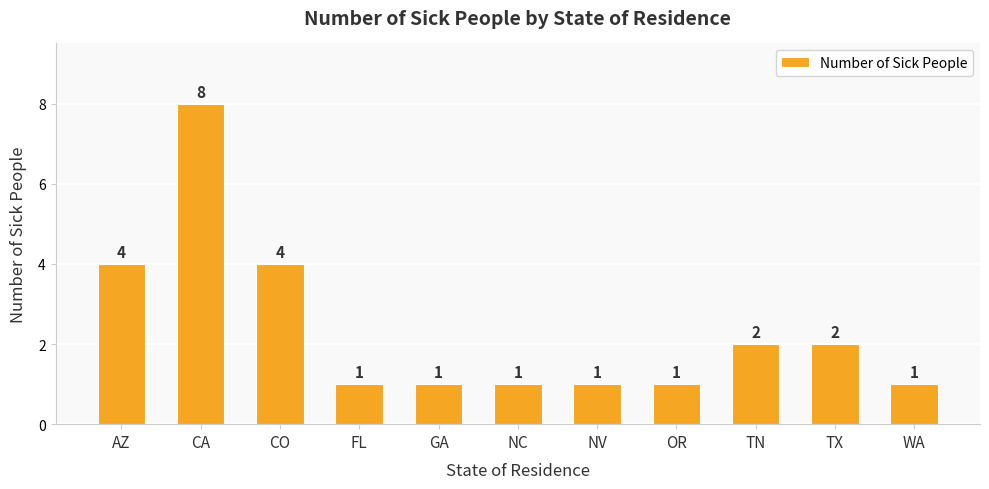

Which label corresponds to the largest value in the chart?

CA